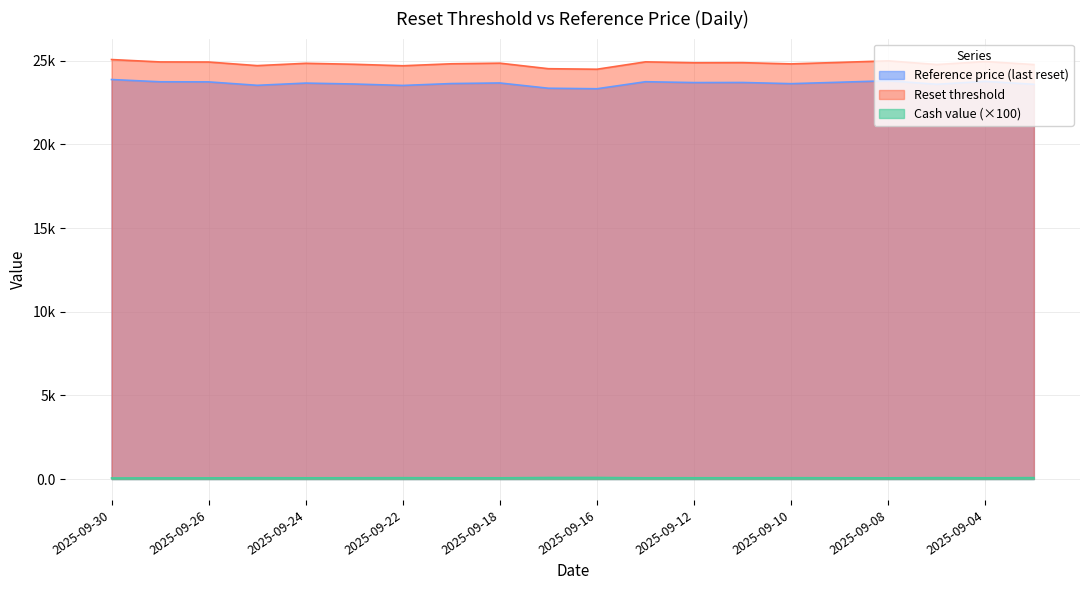

What is the difference between the maximum and second lowest values in the Reset threshold series?

547.6